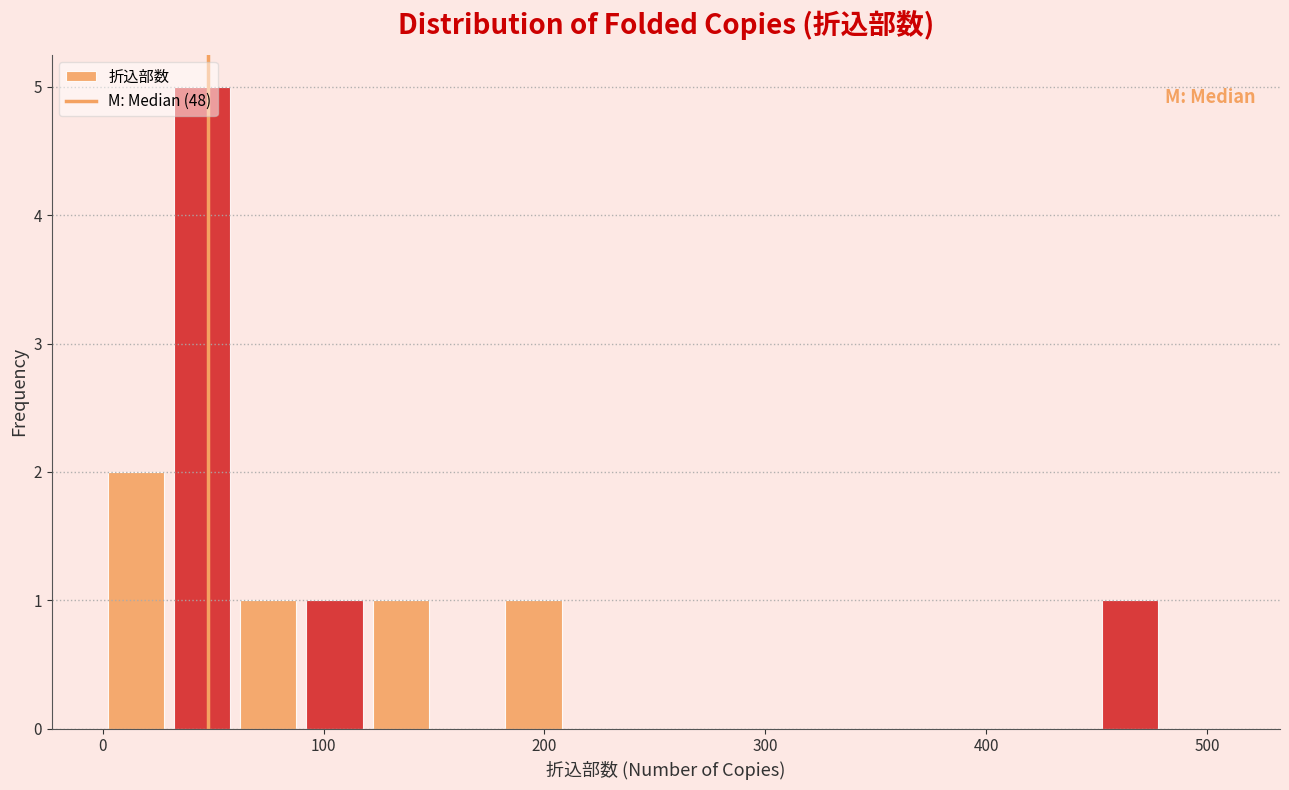

Around what value on the x-axis is the tallest bar? Give the approximate position of its centre, as read against the axis.

50